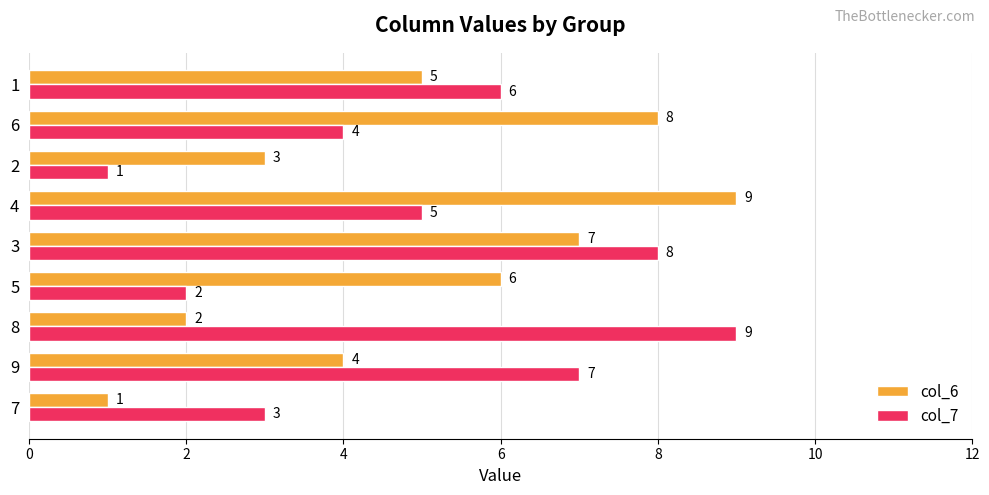

How many col_7 values are between 3 and 7?

5